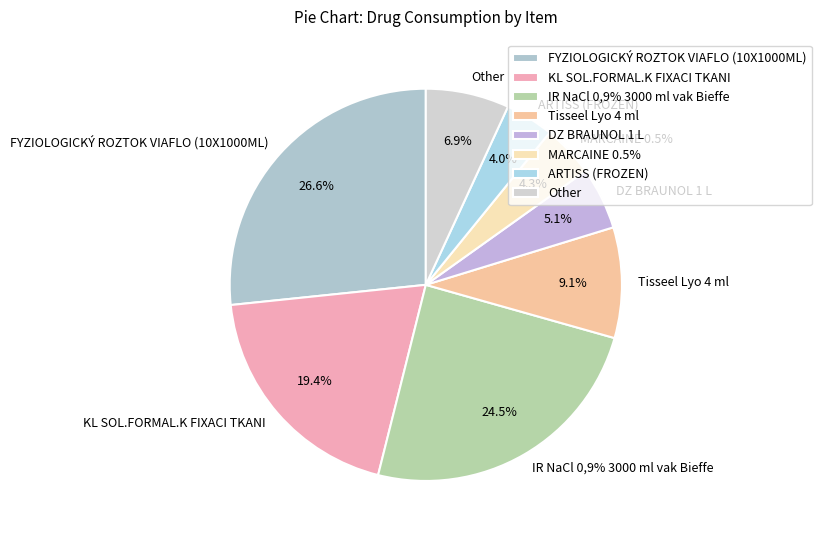

Count the number of slices in the pie.

8